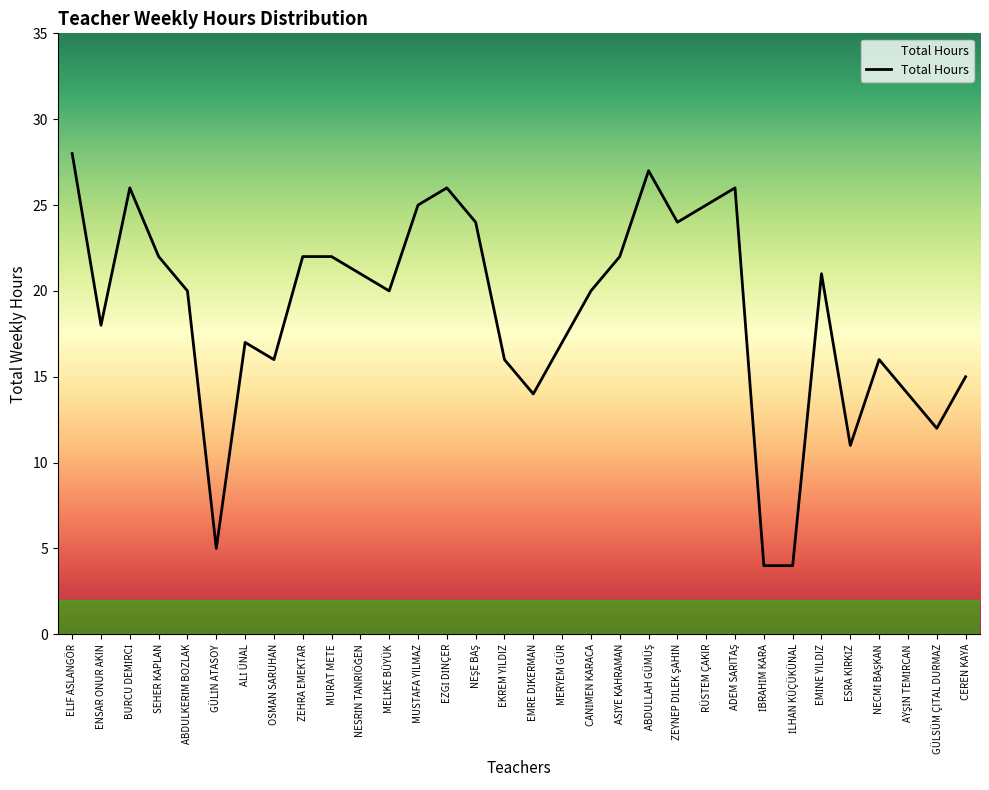

True or false: the data shows 16 at EKREM YILDIZ.

True